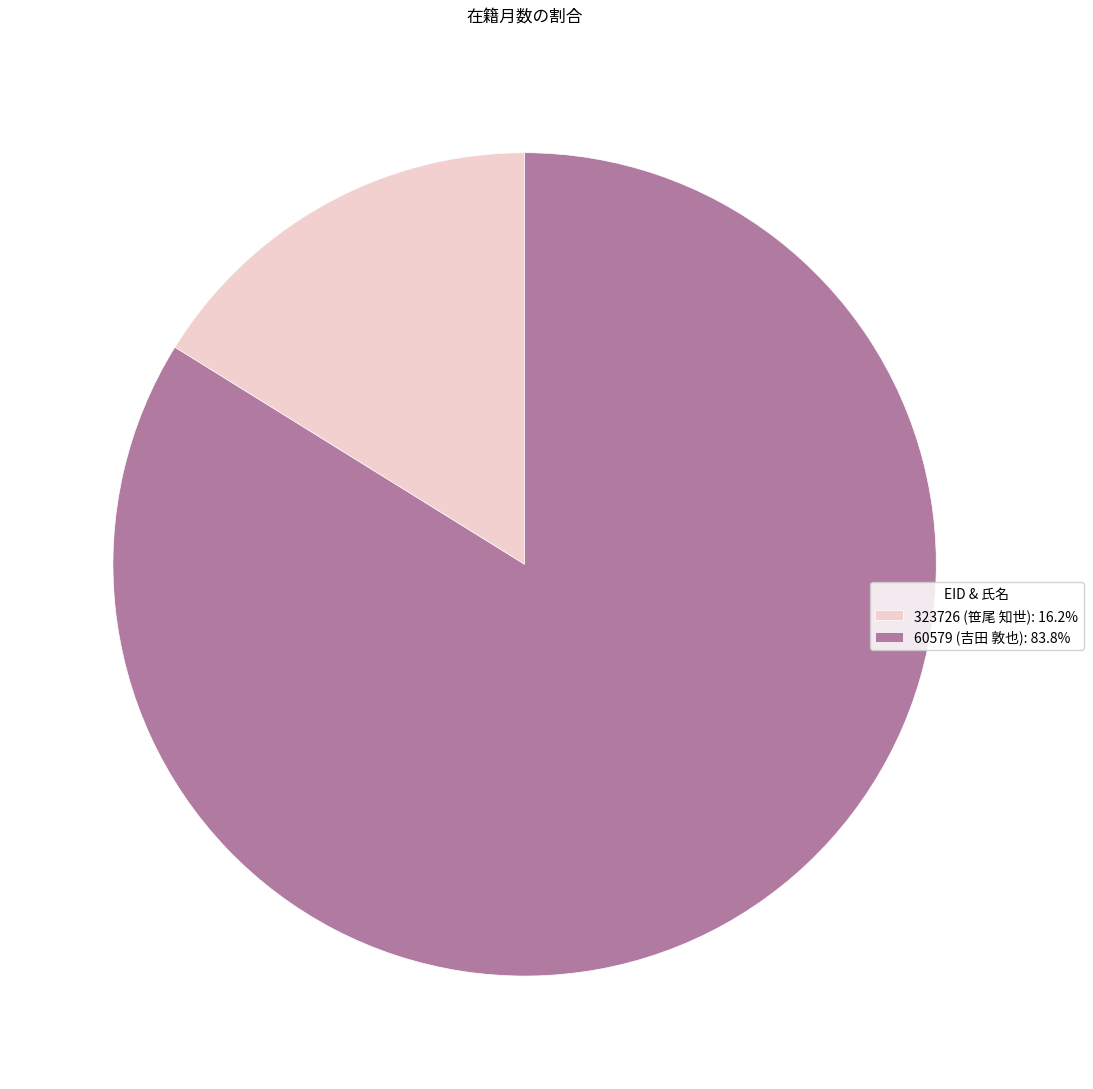

Is the sum of 60579 (吉田 敦也): 83.8% and 323726 (笹尾 知世): 16.2% greater than half?

Yes